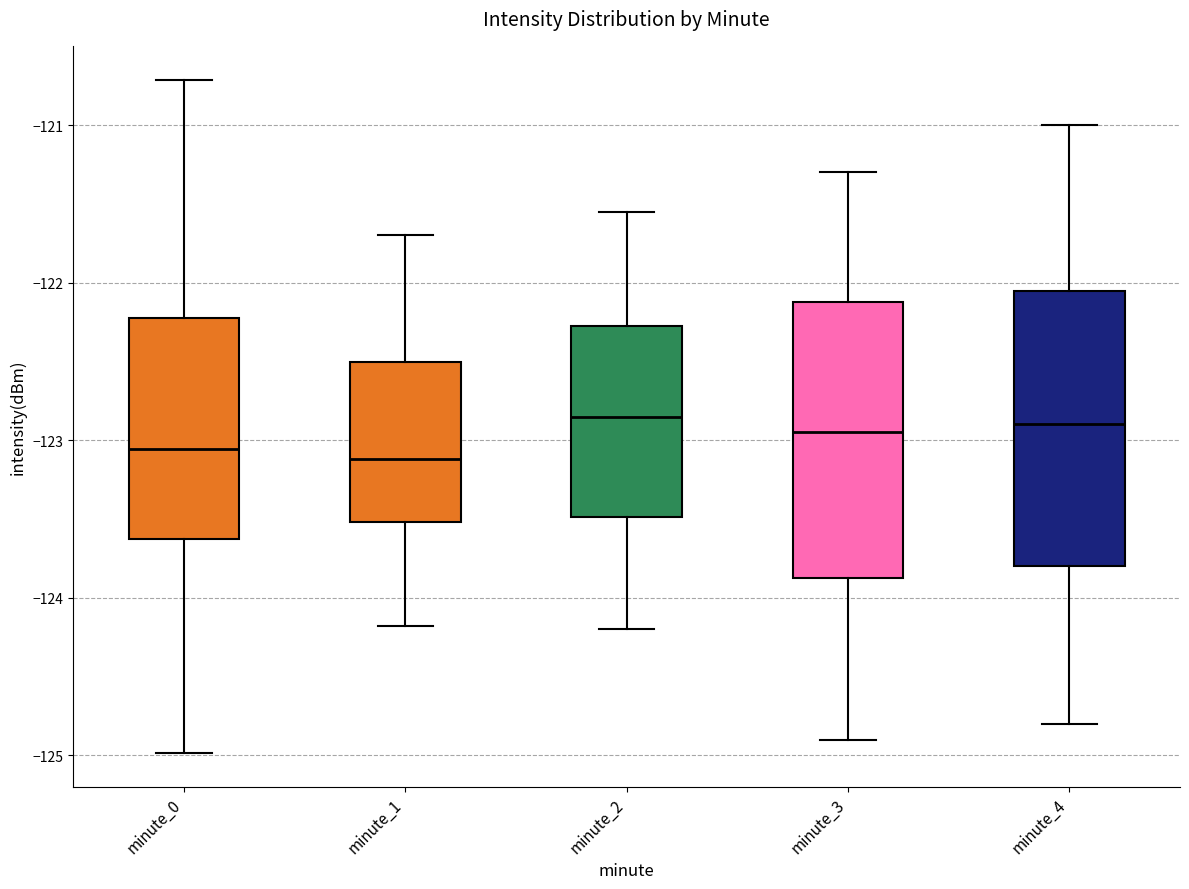

Reading left to right, transcribe this box plot: for each box, give where its median line is, the range the box spans, and where its two whiskers end, as read against the y-axis. The values are not printed on the chart, so give them approximately, as read against the axis.

minute_0: median -123.1, box -123.6 to -122.2, whiskers -125.0 to -120.7
minute_1: median -123.1, box -123.5 to -122.5, whiskers -124.2 to -121.7
minute_2: median -122.8, box -123.5 to -122.3, whiskers -124.2 to -121.5
minute_3: median -122.9, box -123.9 to -122.1, whiskers -124.9 to -121.3
minute_4: median -122.9, box -123.8 to -122.0, whiskers -124.8 to -121.0